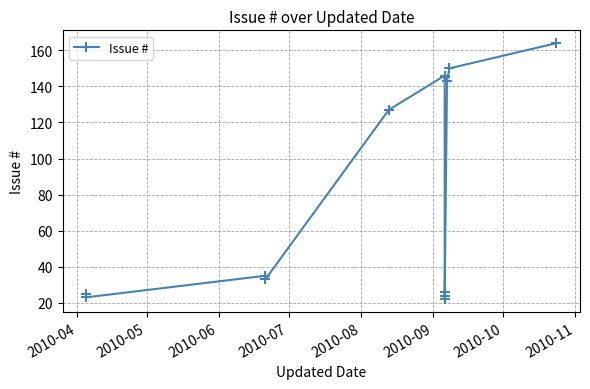

Does the chart display data point markers on the line(s)?

Yes